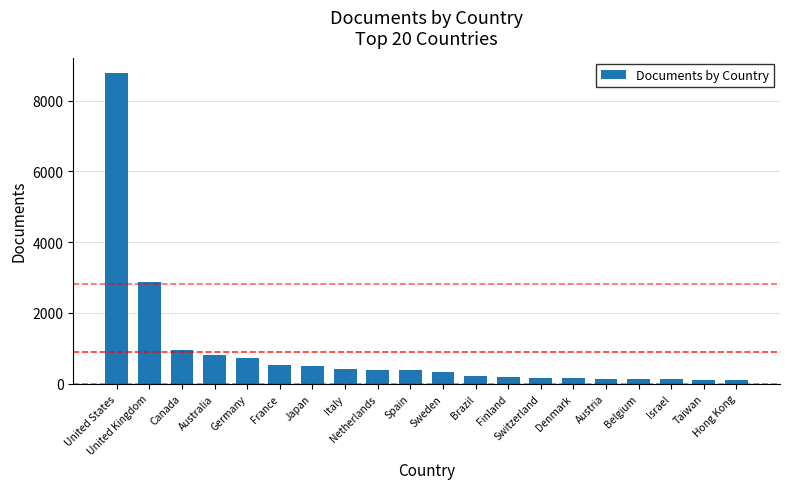

Between Germany and United Kingdom, which is larger?

United Kingdom